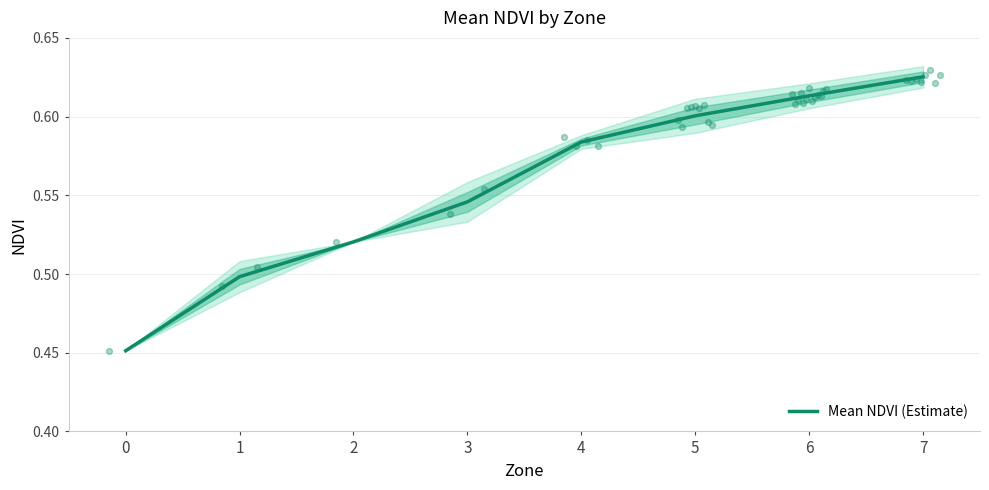

What is the change in value from 2 to 4?

+0.1